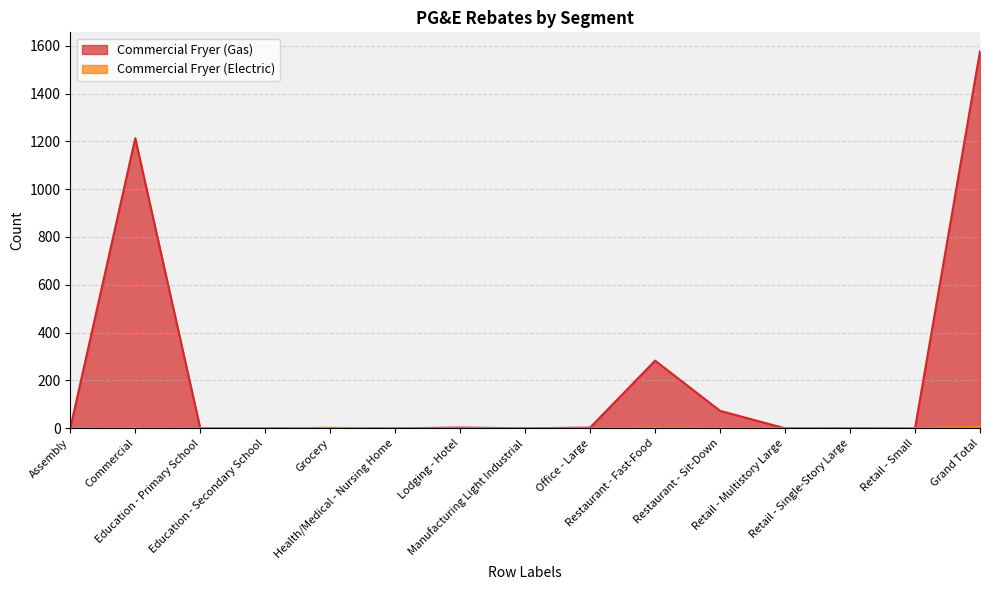

Which label corresponds to the smallest value in the chart?

Assembly